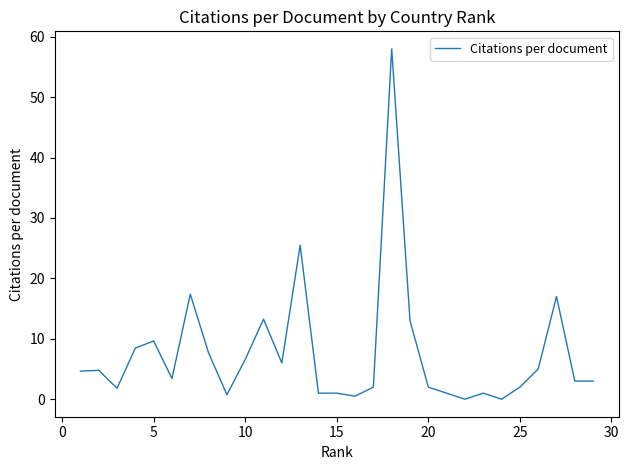

What is the difference between the maximum and minimum values?

58.0